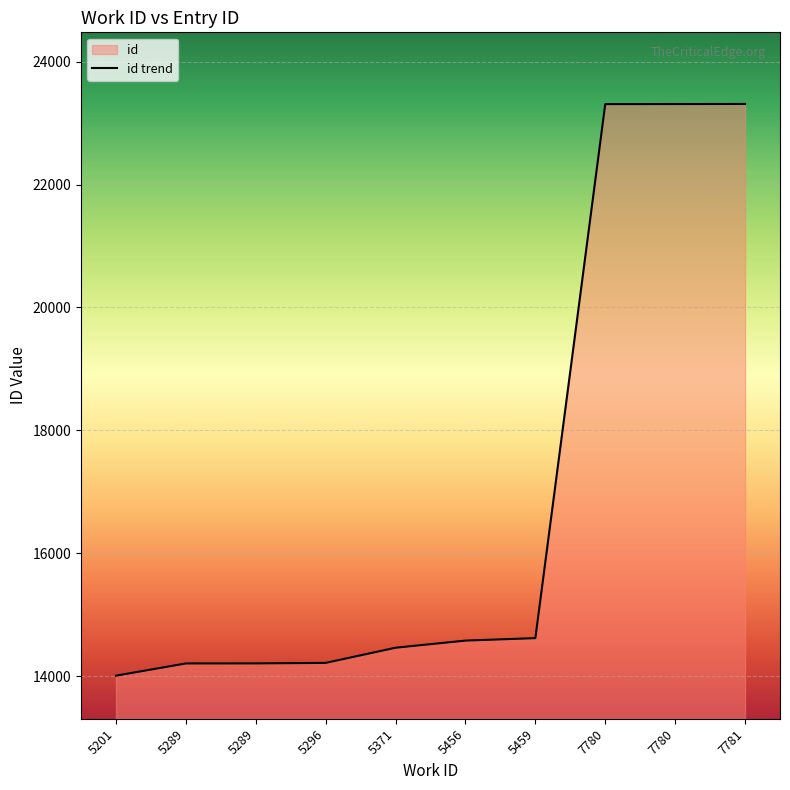

What is the value of the 1st point from the left?

14009